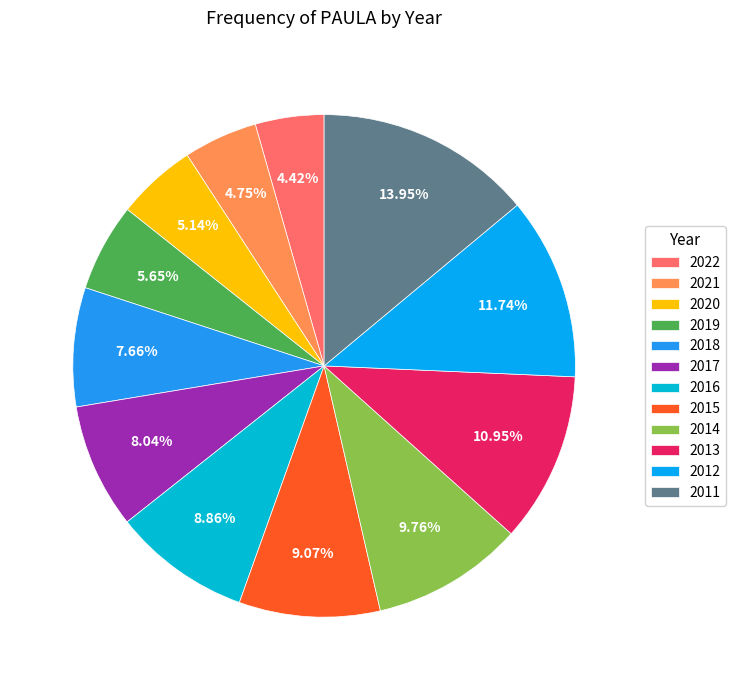

How many segments does this pie chart have?

12